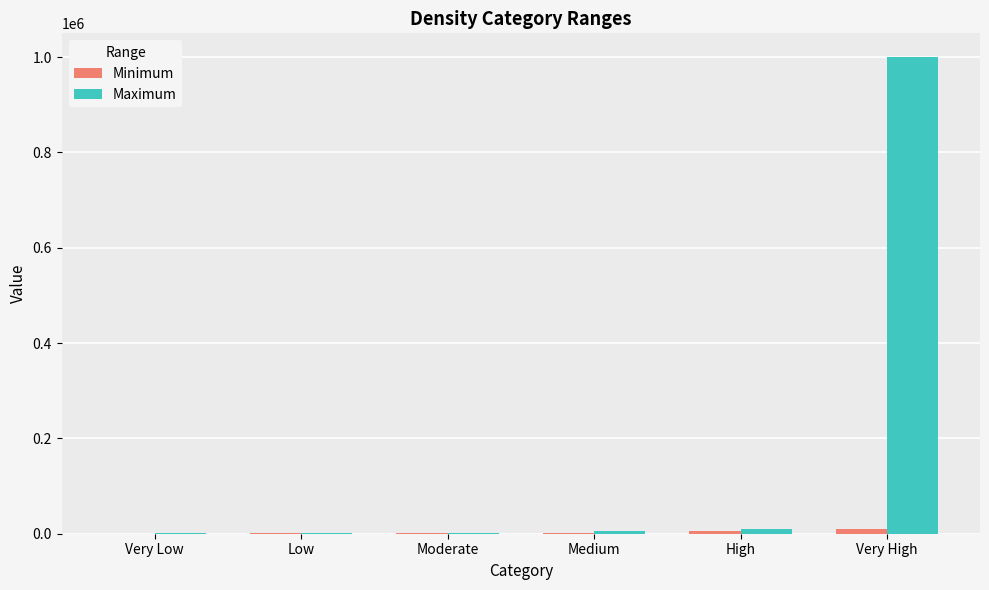

Which series has the widest spread of values?

Maximum